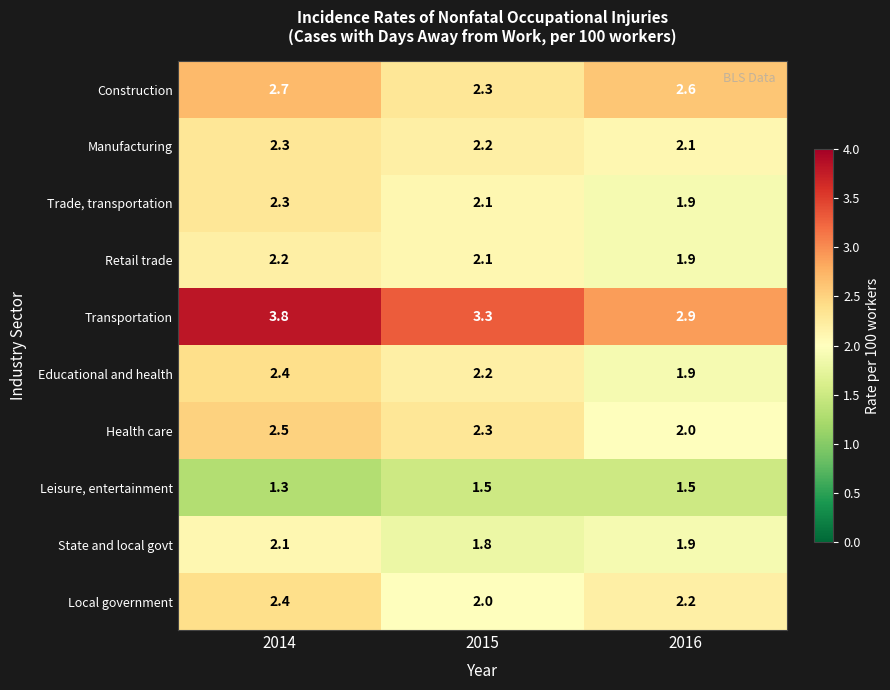

Which label corresponds to the largest value in the chart?

2014